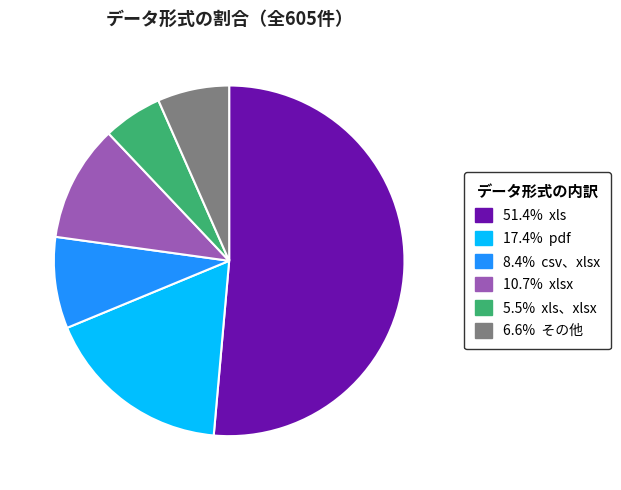

Is there any slice that represents more than half of the pie?

Yes